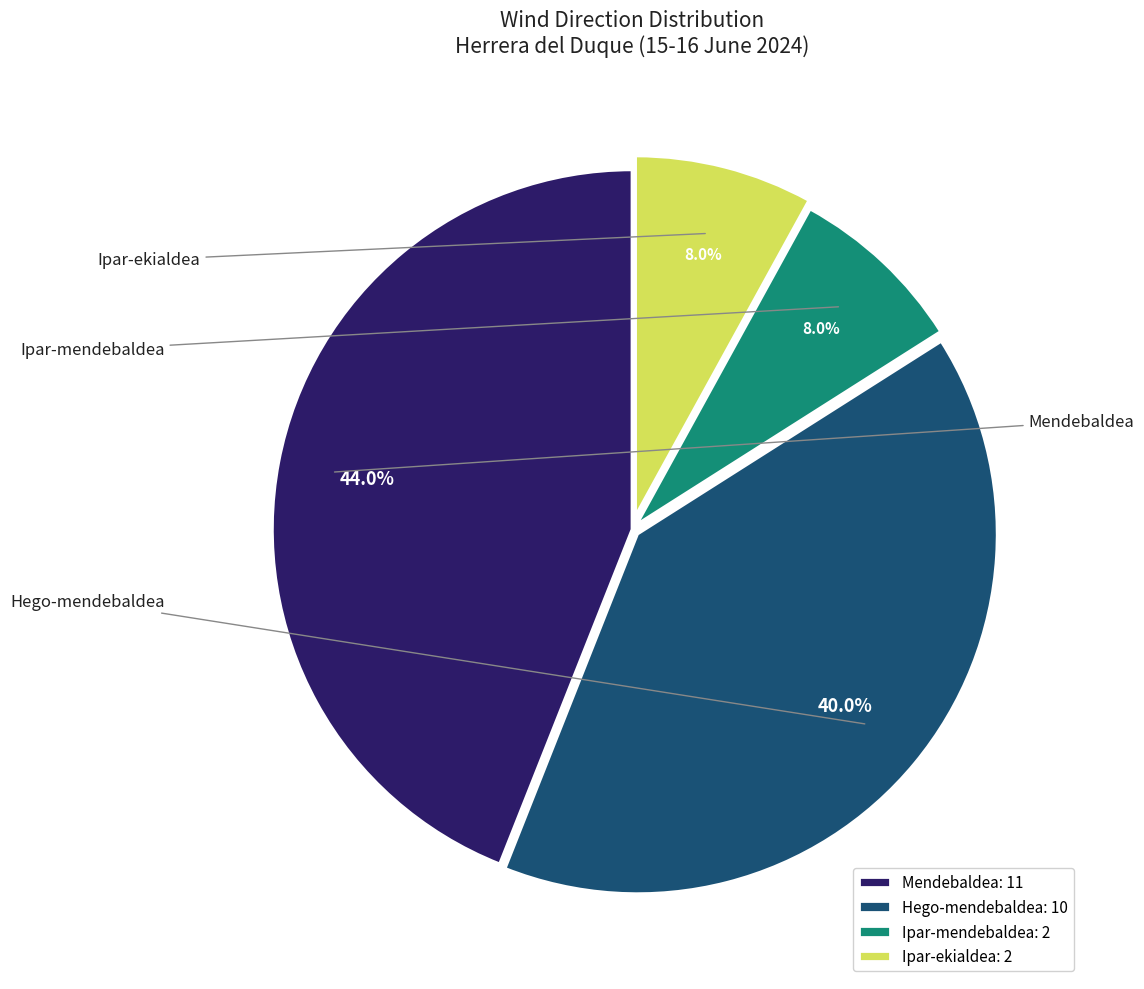

Which has a higher value, Hego-mendebaldea: 10 or Ipar-ekialdea: 2?

Hego-mendebaldea: 10